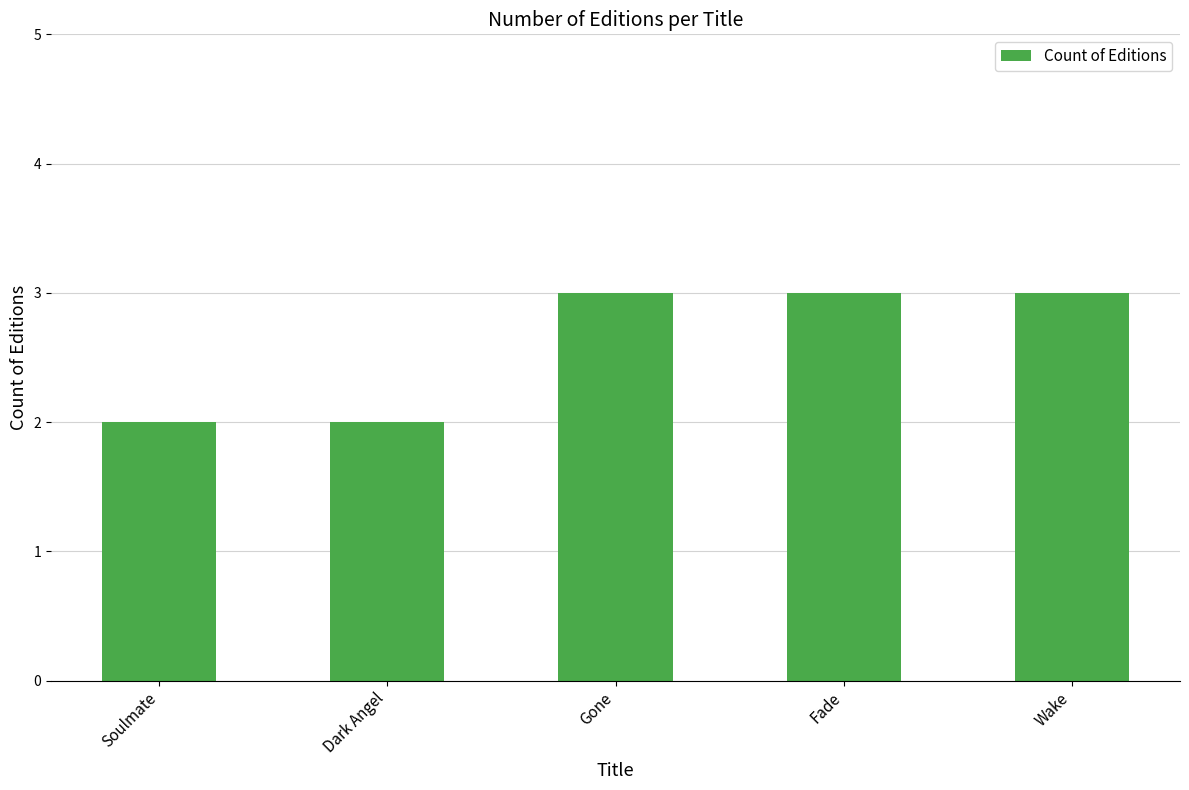

What value does the data have at Gone?

3